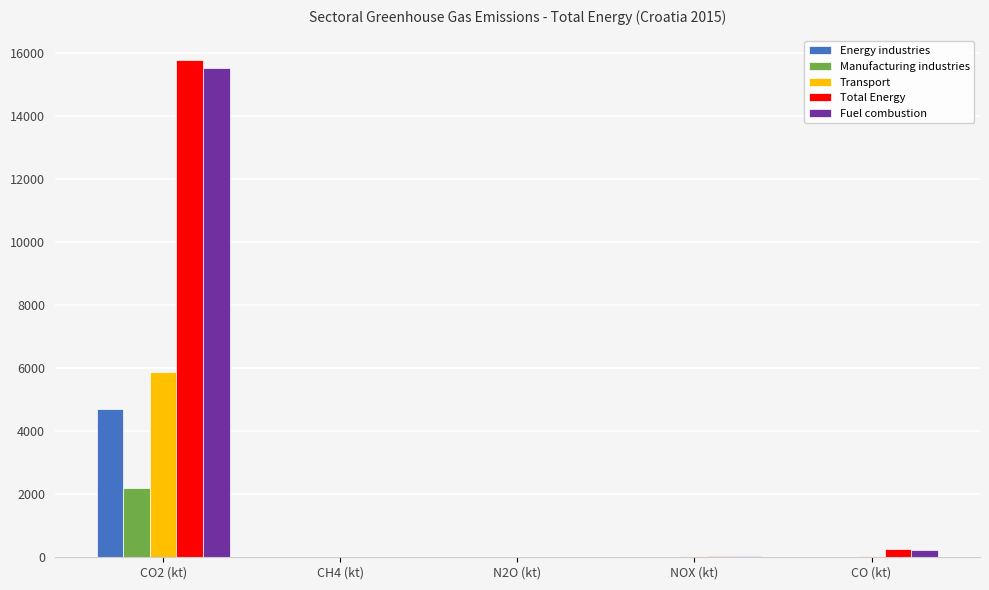

At which category is the sum across all series the highest?

CO2 (kt)